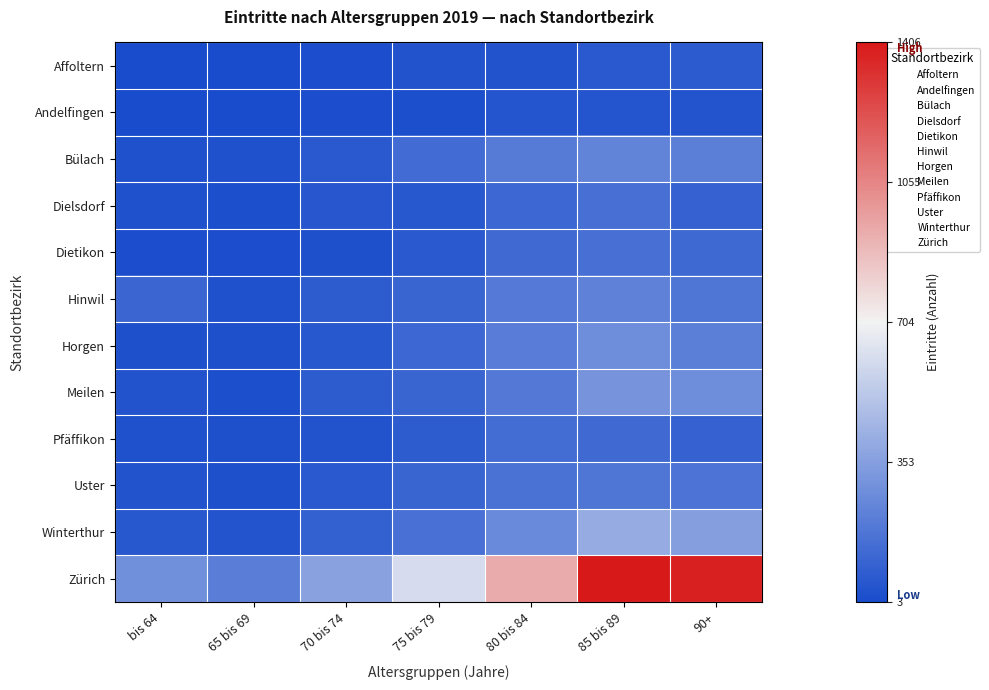

Which series has the largest range (max minus min)?

Zürich